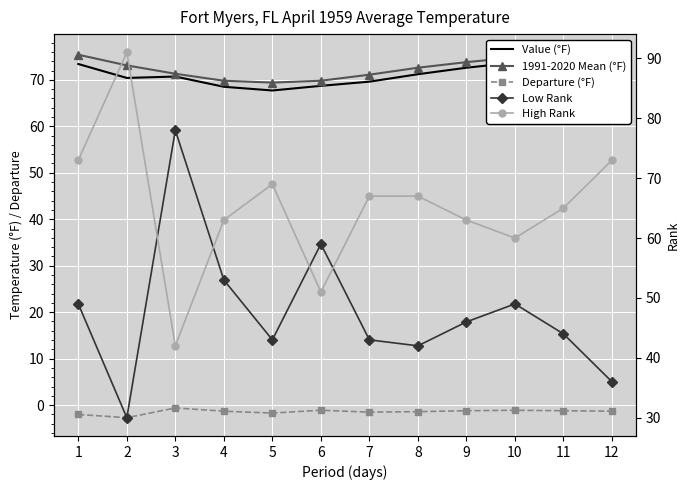

What is the total value across all series at 5?

247.4